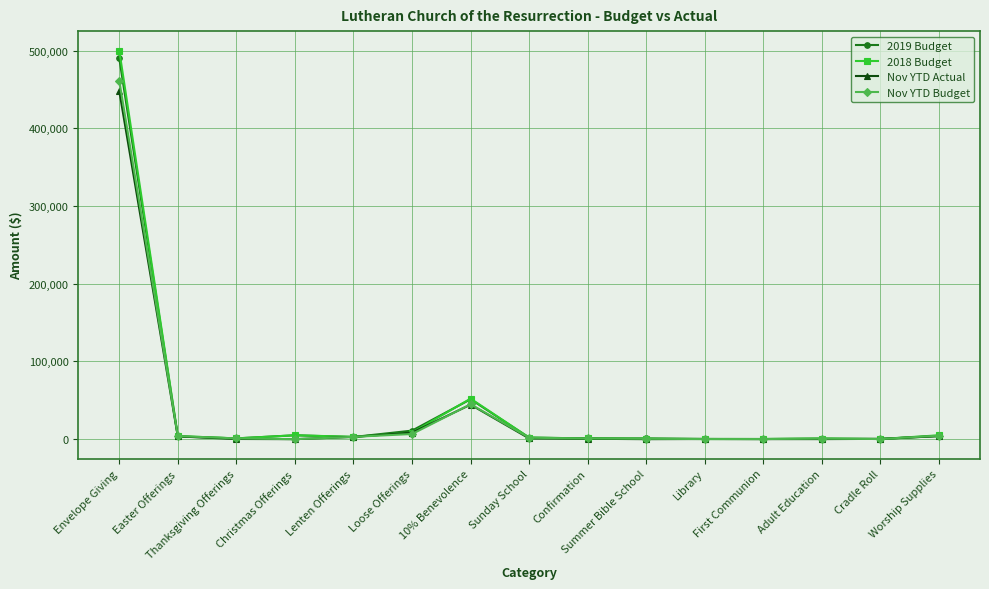

What is the approximate value of 2019 Budget at Worship Supplies?

4000.0